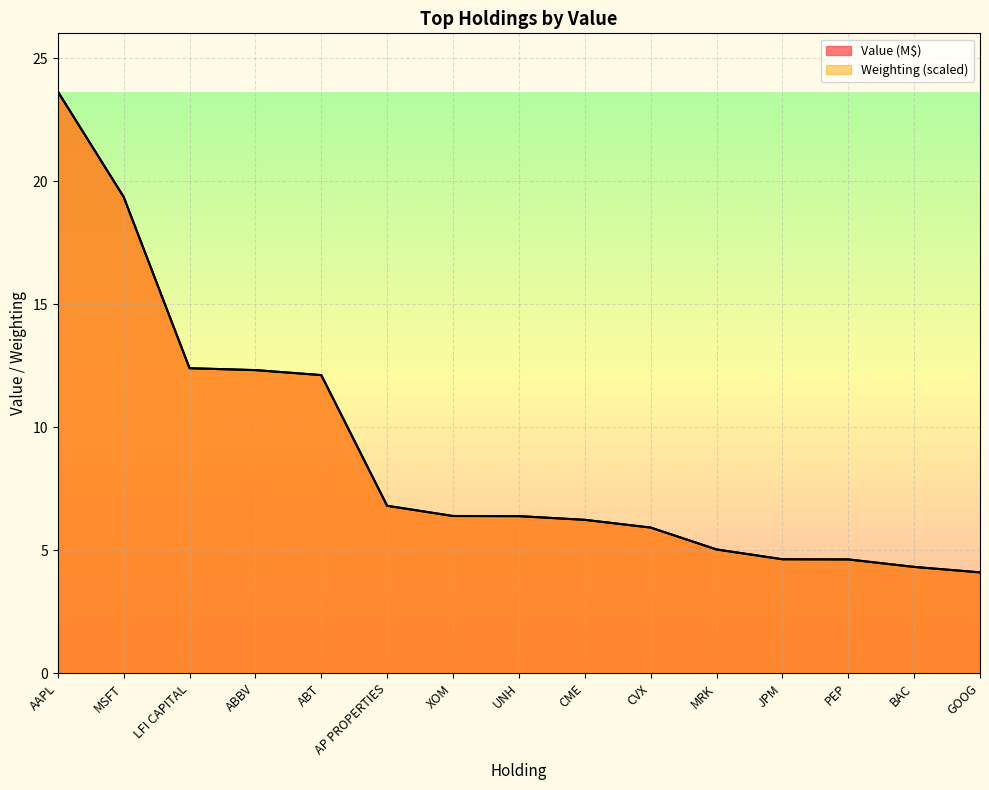

What is the value of the Value point at the 5th from the left?

12.1